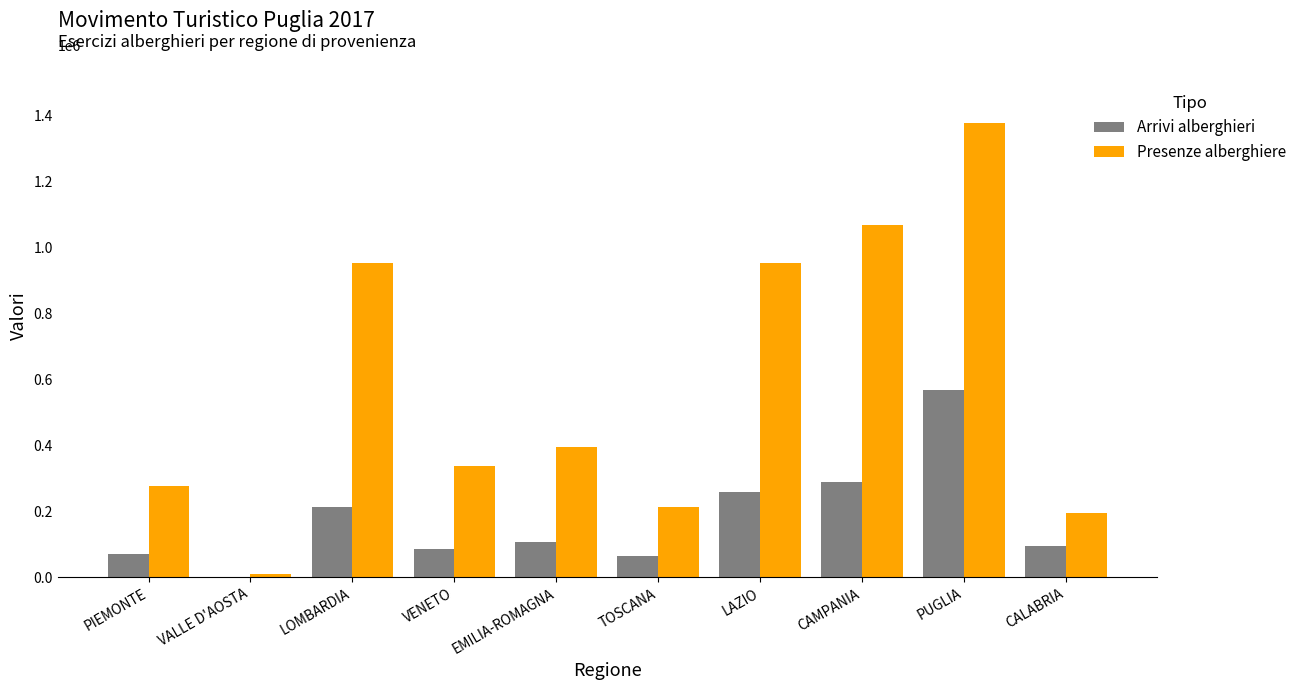

What is the sum of all Arrivi alberghieri values?

1747845